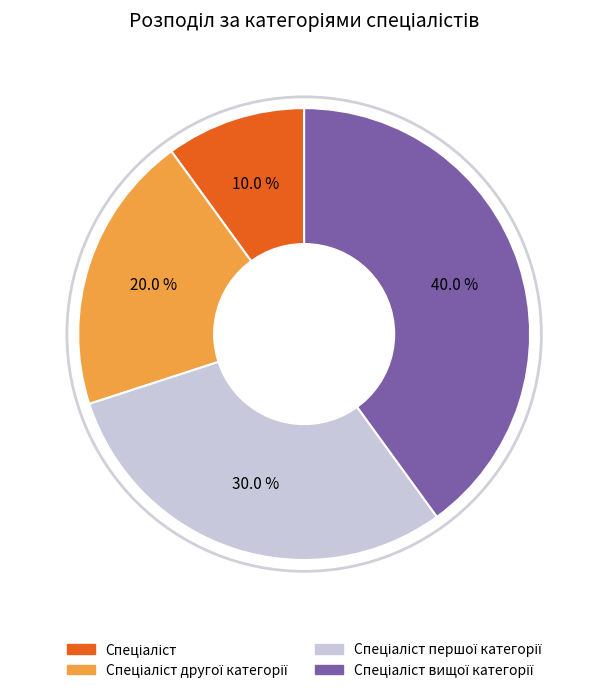

Is there a majority slice in this chart?

No